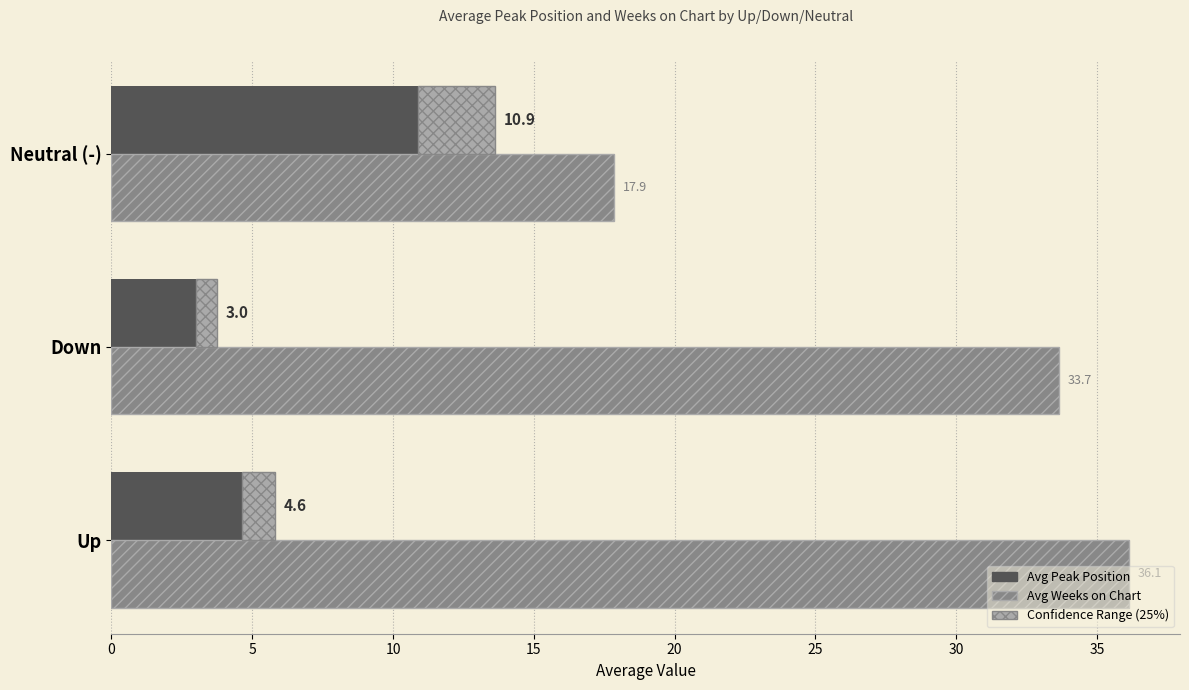

How many Avg Peak Position values are between 3 and 10?

2